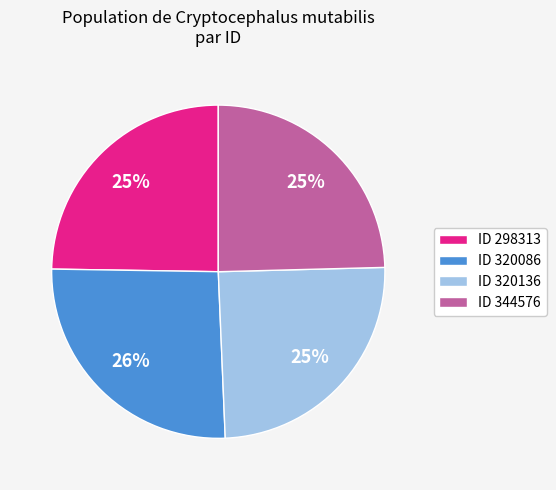

What percentage is the ID 320136 slice, to the nearest percent?

25%